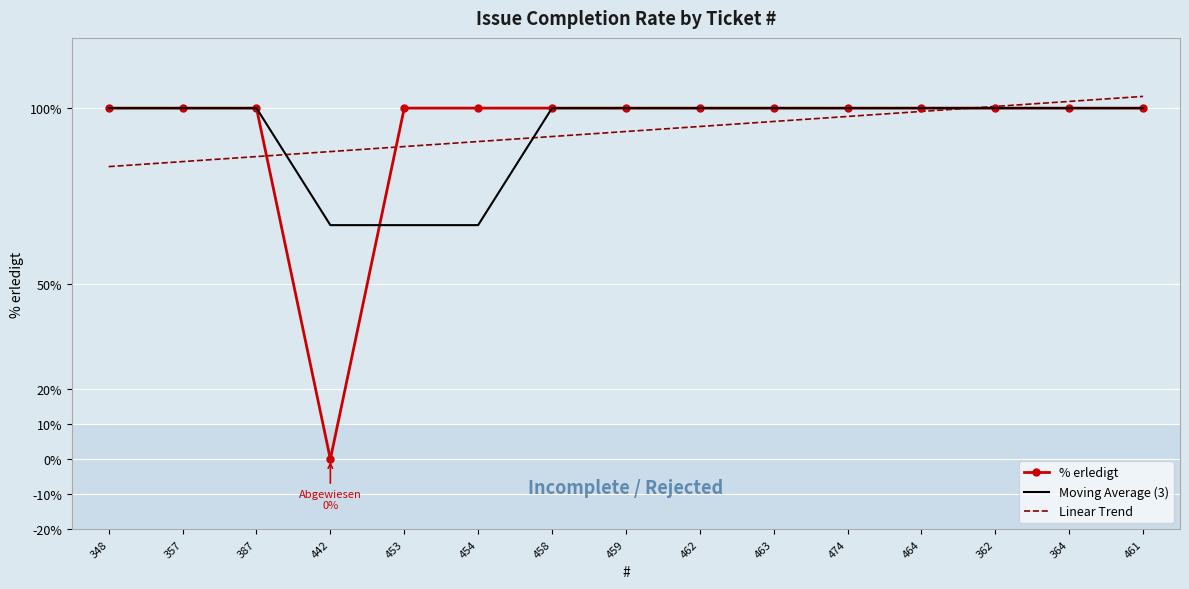

How many series are shown in this chart?

3